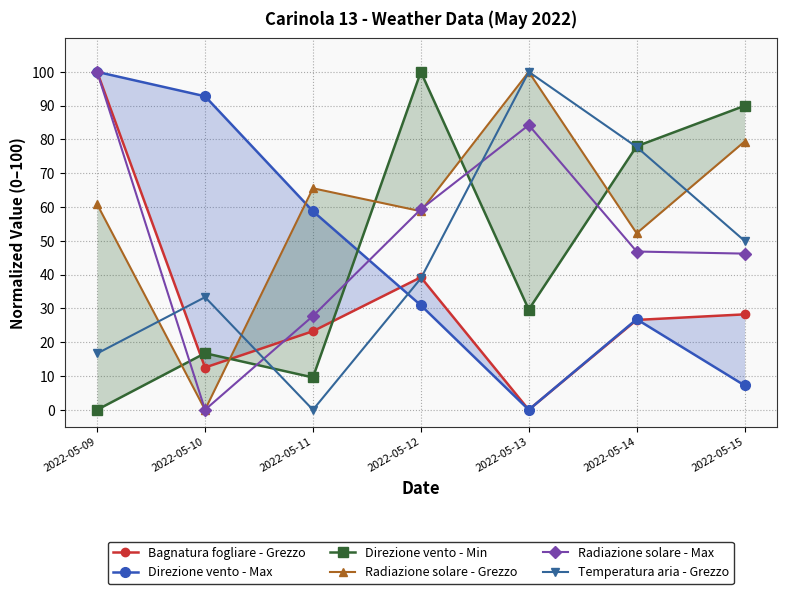

Which series has the widest spread of values?

Bagnatura fogliare - Grezzo